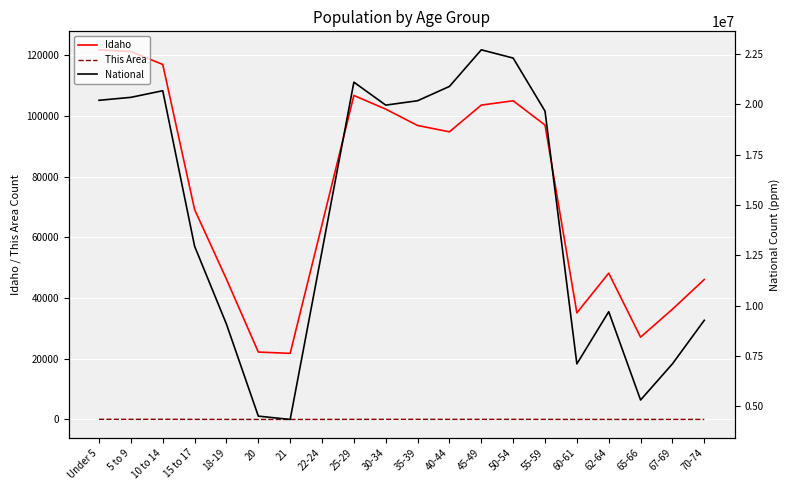

What are all the series names shown in the legend?

Idaho, This Area, National